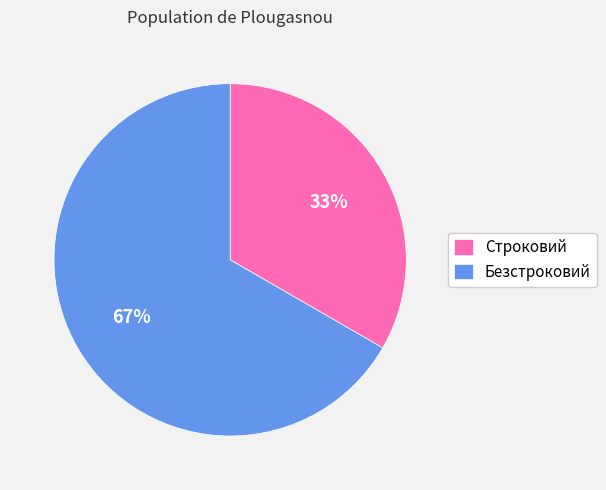

Between Безстроковий and Строковий, which is larger?

Безстроковий